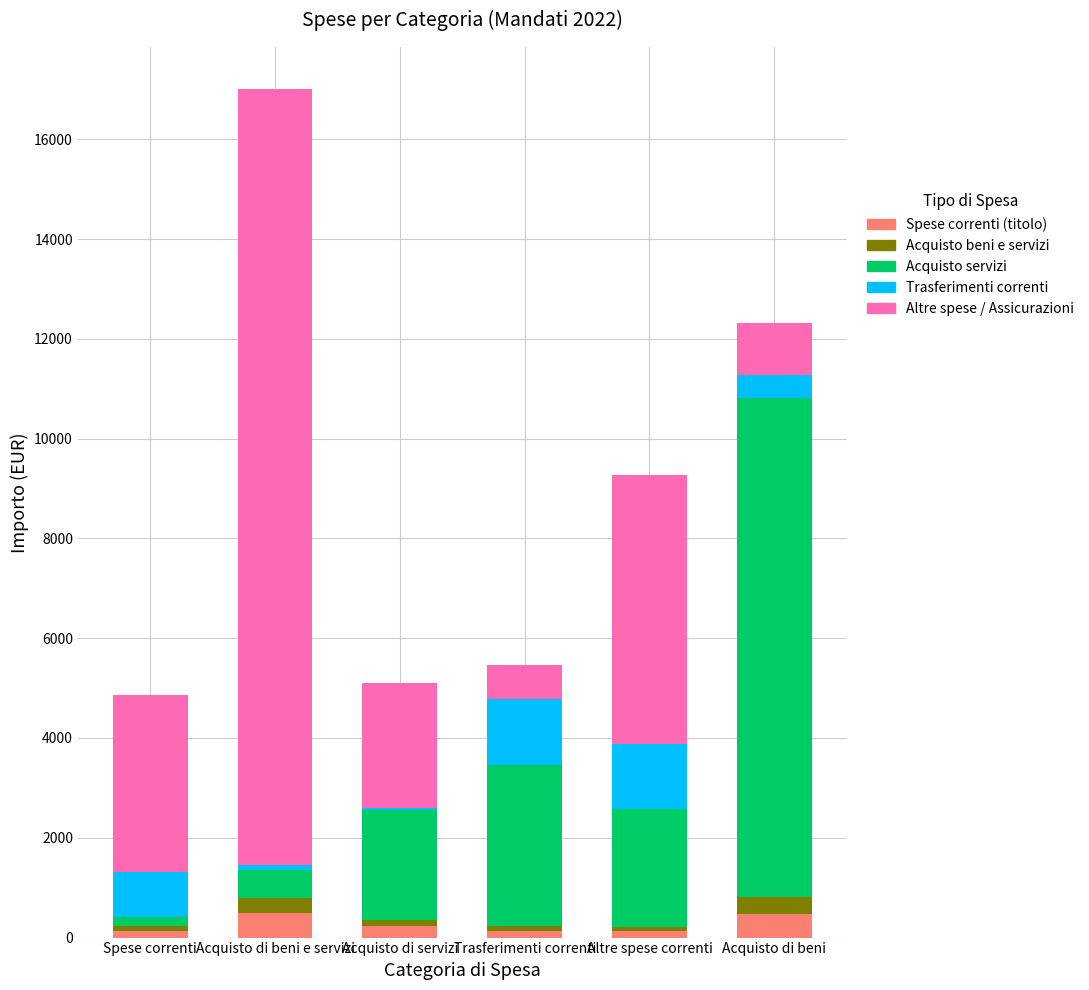

At which category is the sum across all series the highest?

Acquisto di beni e servizi